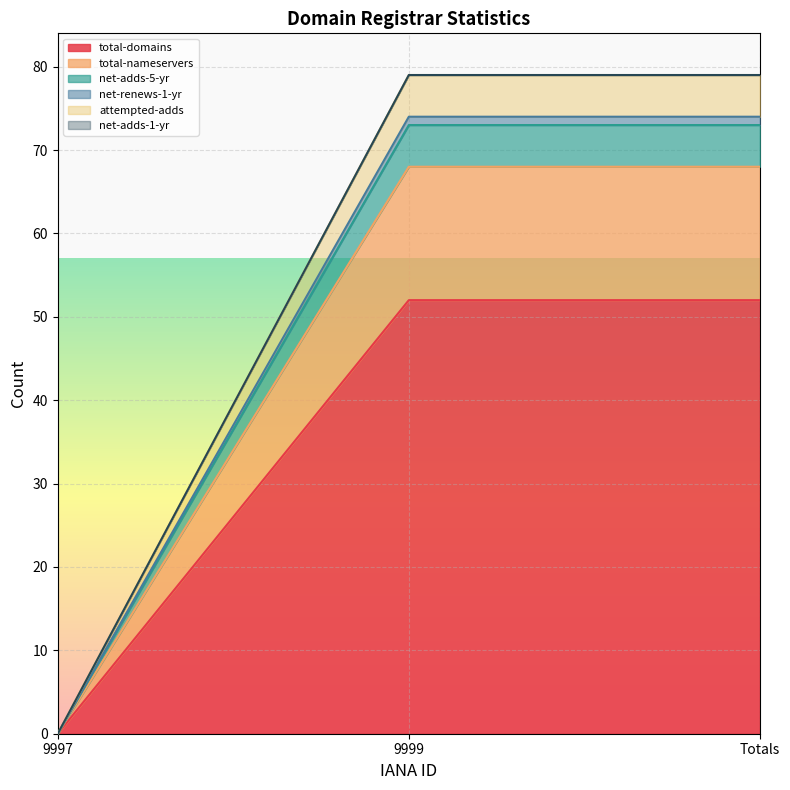

Does the chart display data point markers on the line(s)?

No